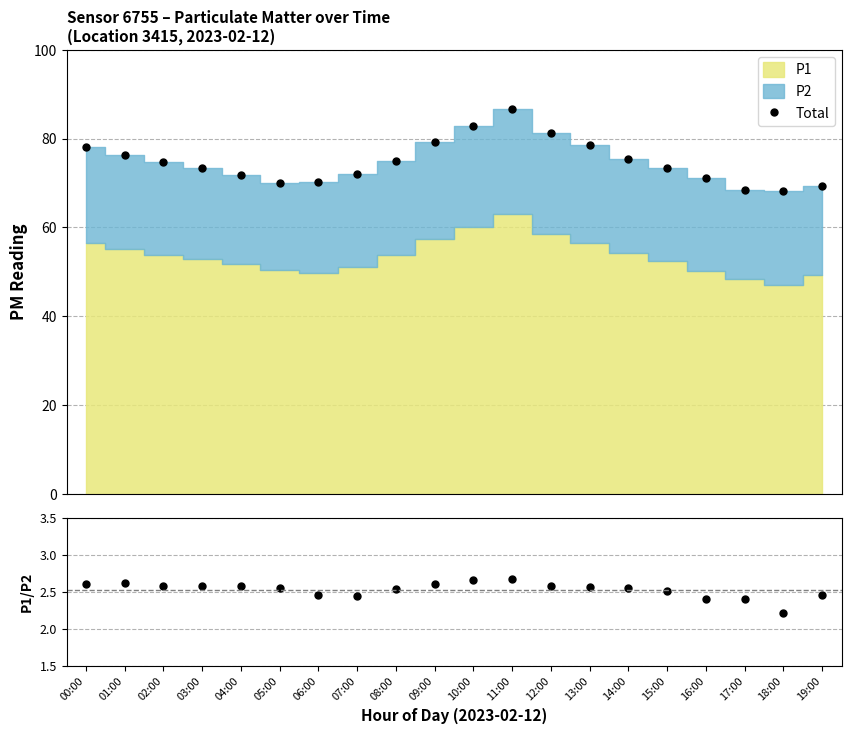

The Total series shows 101.0 at 06:00. True or false?

False